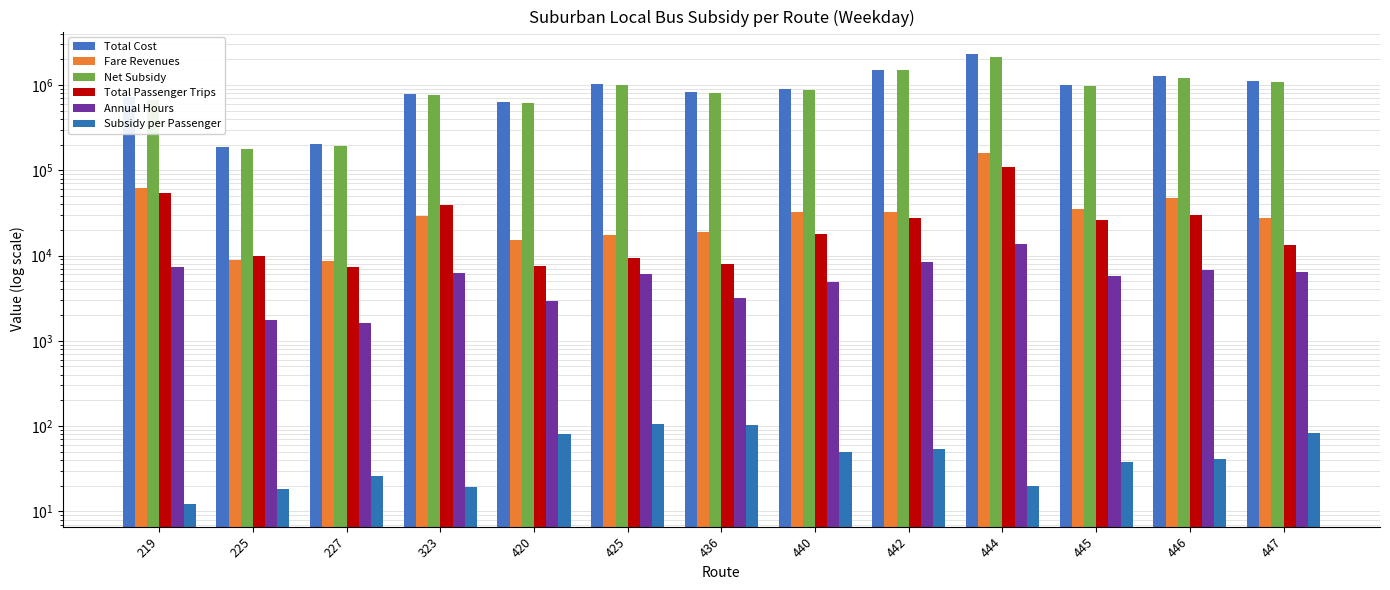

Which series has the largest total across all categories?

Total Cost